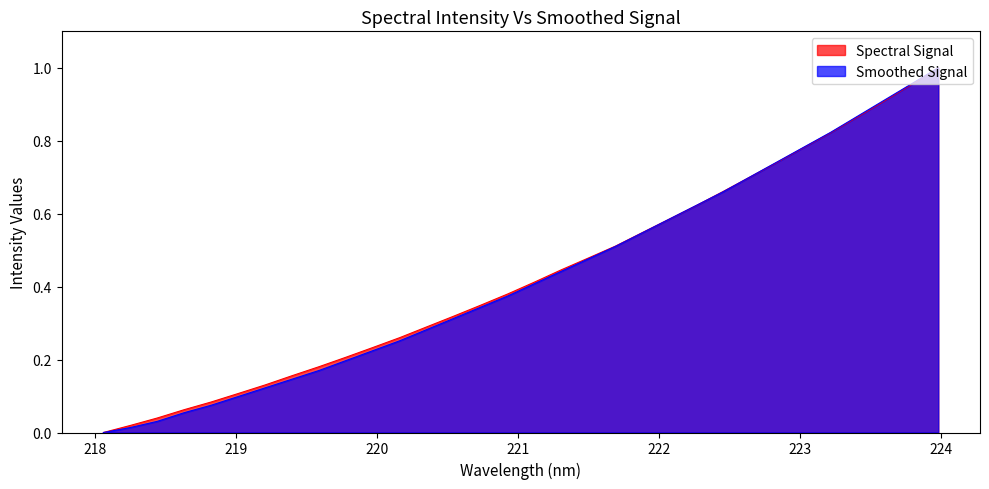

Rank the series at 220.5444 from highest to lowest value.

Spectral Signal, Smoothed Signal